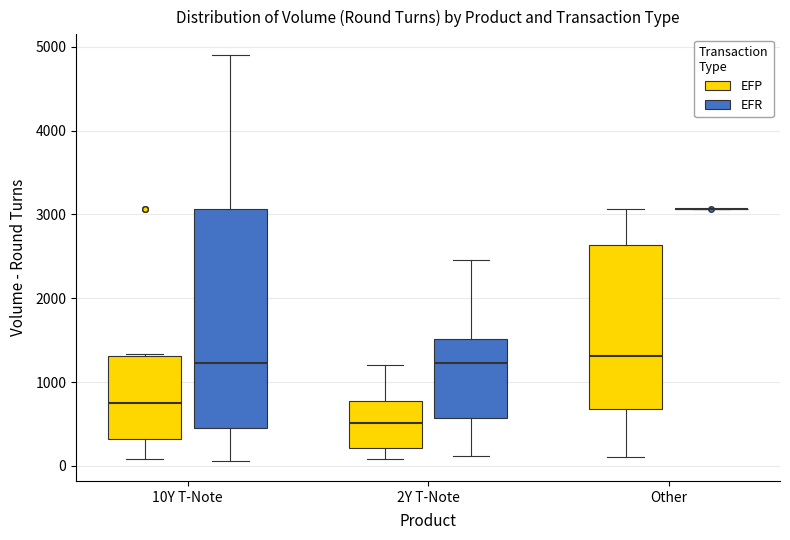

Comparing the boxes themselves (not the whiskers), which one is the tallest?

10Y T-Note (EFR)